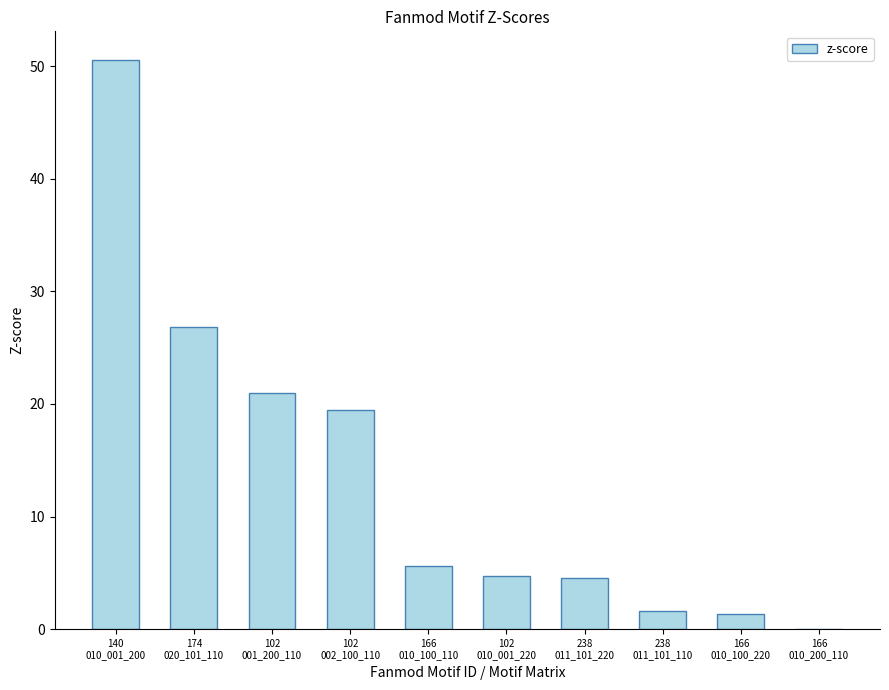

What is the change in value from 140
010_001_200 to 166
010_100_110?

-45.0